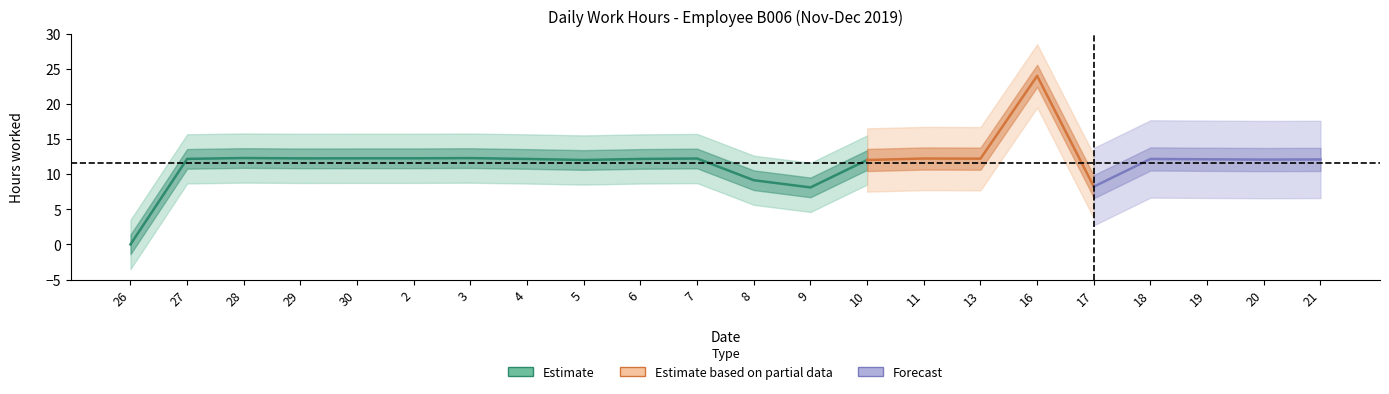

How many lines are shown in the chart?

1